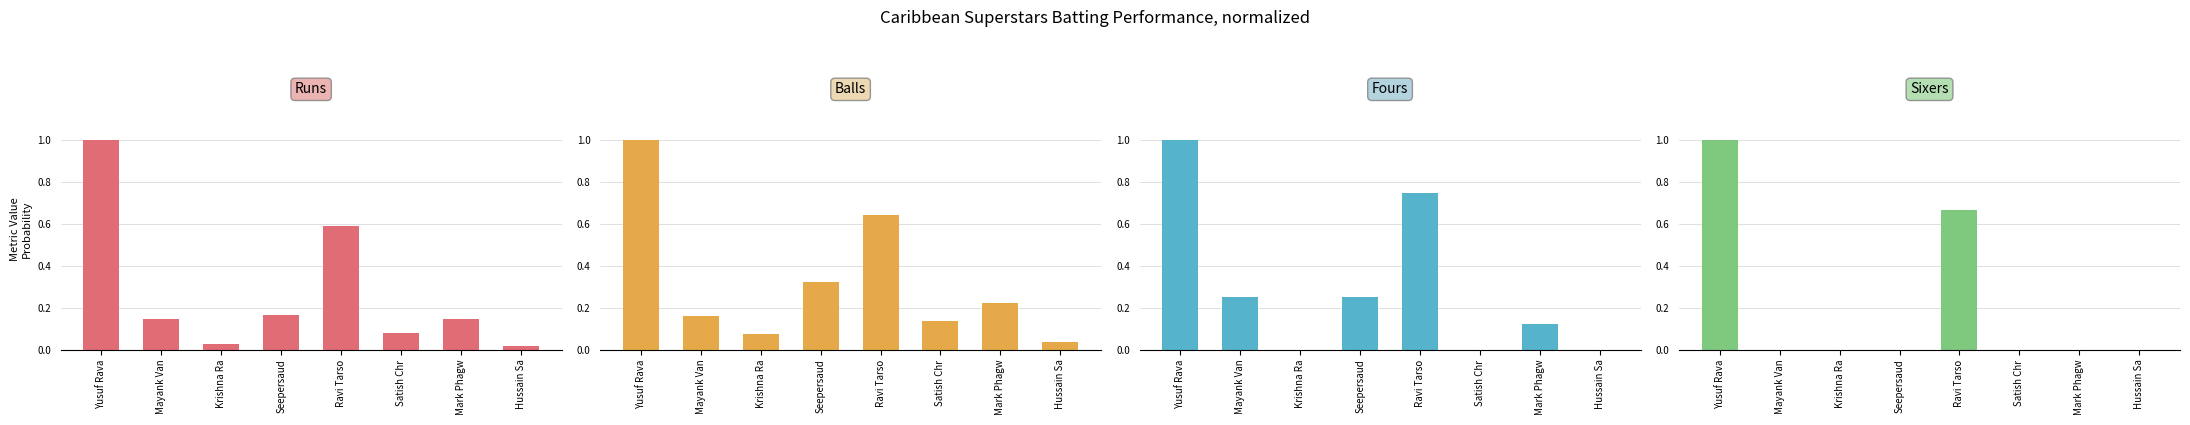

The Sixers series shows -0.4 at Hussain Sa. True or false?

False